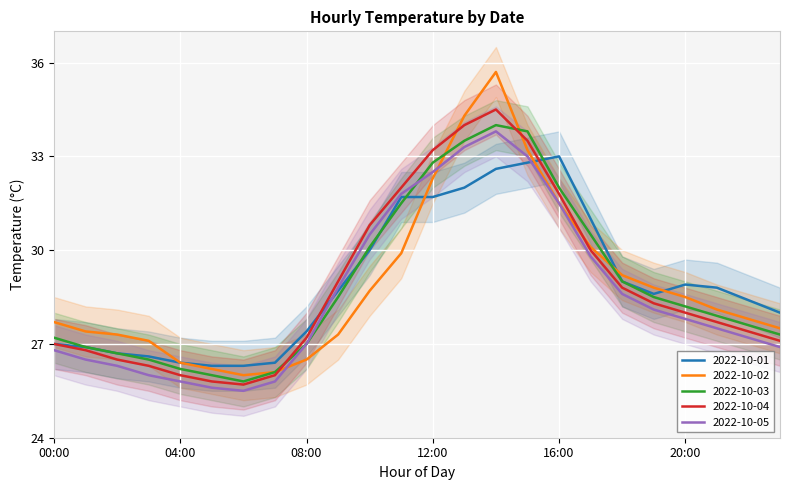

List the series in order of their peak value, highest first.

2022-10-02, 2022-10-04, 2022-10-03, 2022-10-05, 2022-10-01